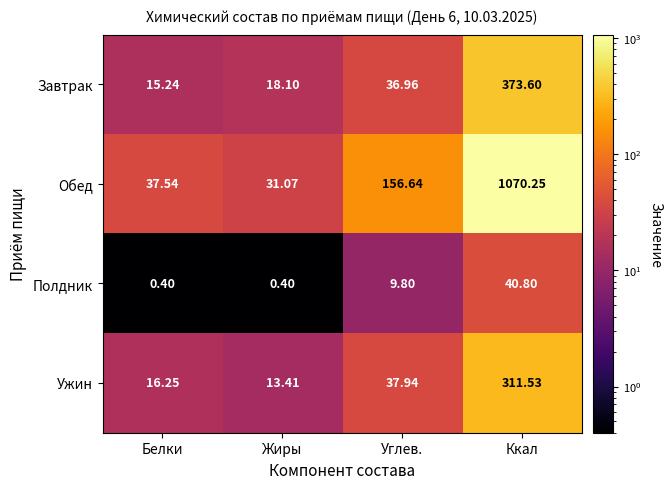

At how many categories does at least one series exceed 744?

1